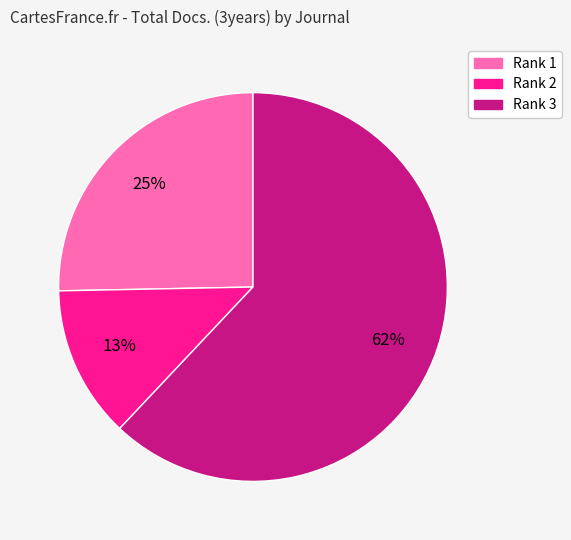

Is there any slice that represents more than half of the pie?

Yes